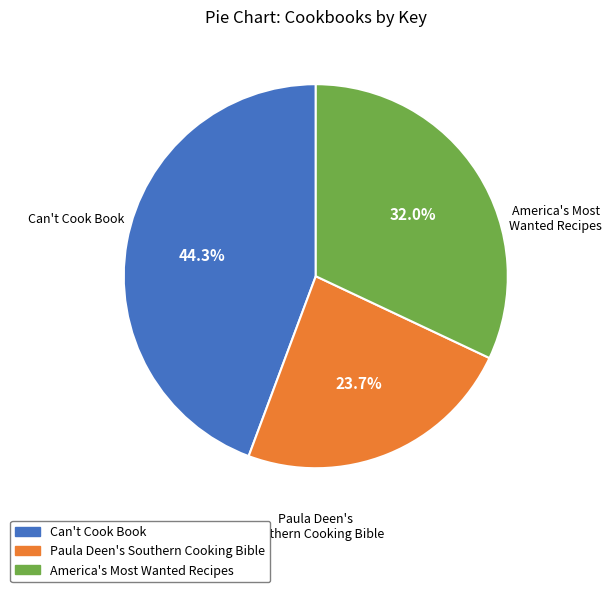

Which category has the smallest portion of the pie?

Paula Deen's Southern Cooking Bible